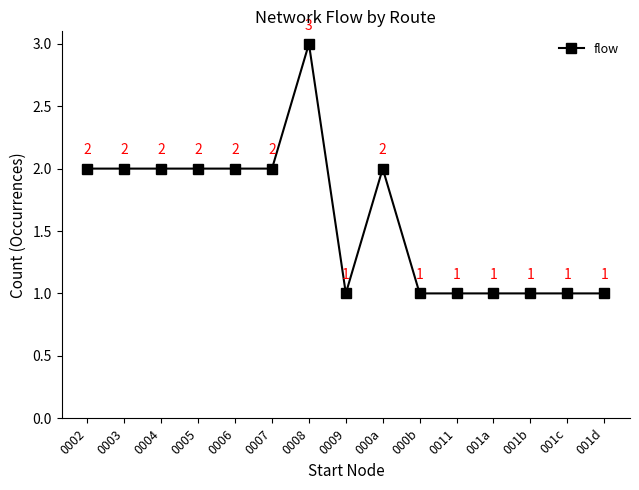

Where is the first local maximum?

0008